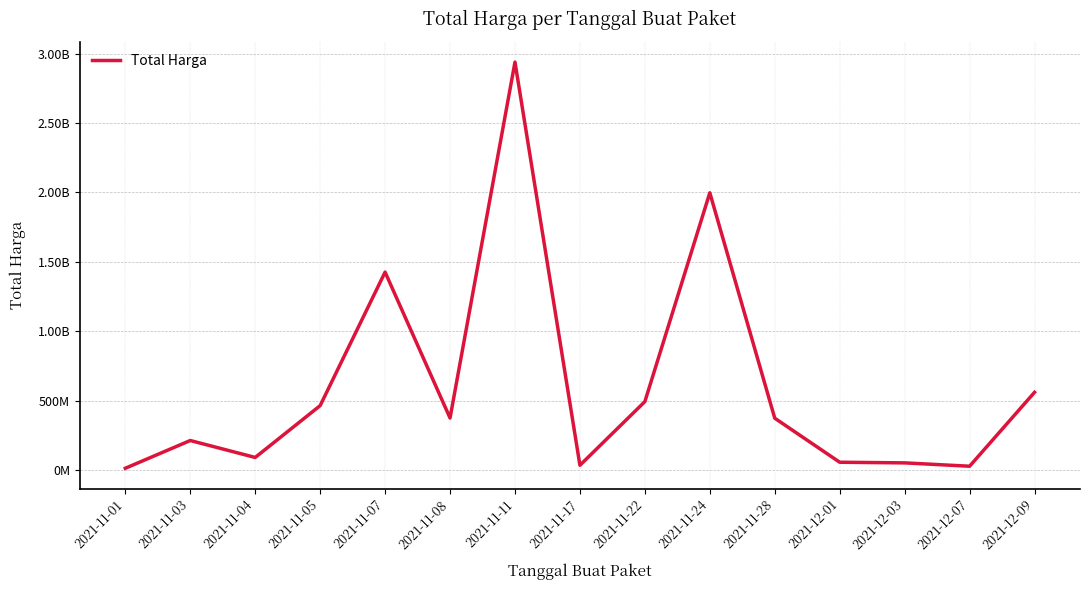

What value does the data have at 2021-12-03?

51601000